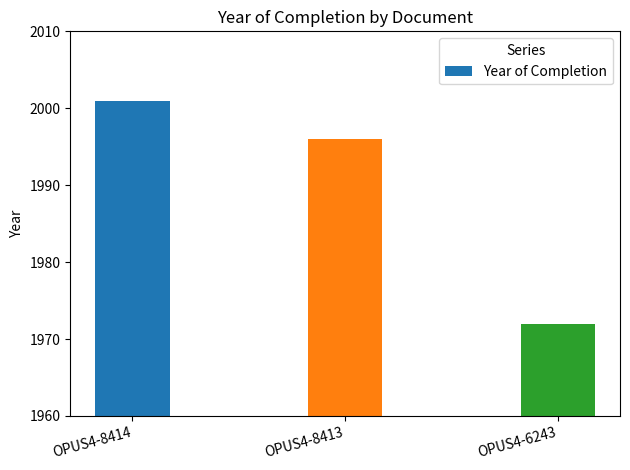

Reading left to right, what are all the values shown in this chart?

2001	1996	1972